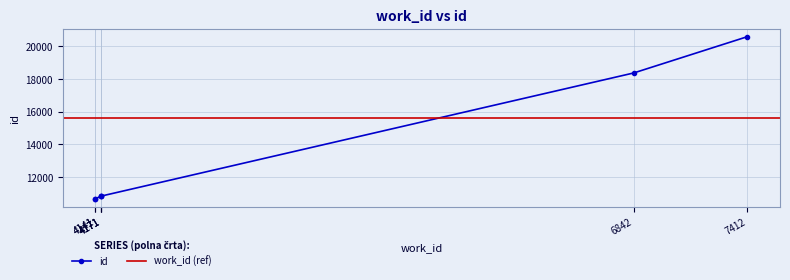

List the labels in order of value, smallest first.

4141, 4141, 4171, 4171, 4171, 6842, 7412